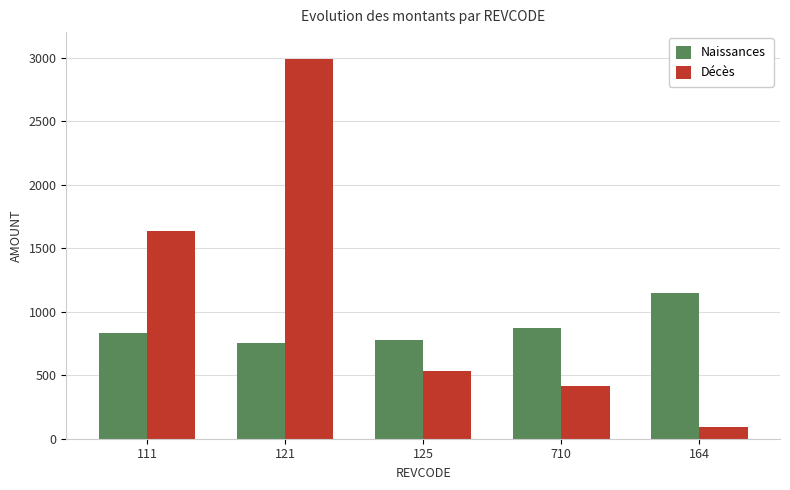

How many bars are there in each group?

2